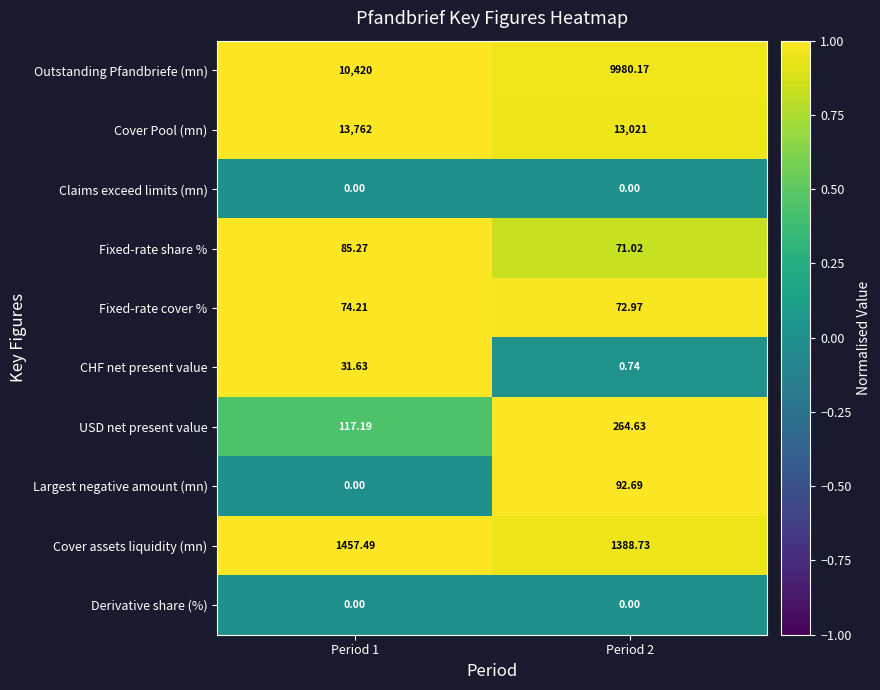

Is the value of Cover assets liquidity (mn) at Period 2 greater than the value of Largest negative amount (mn) at Period 1?

Yes